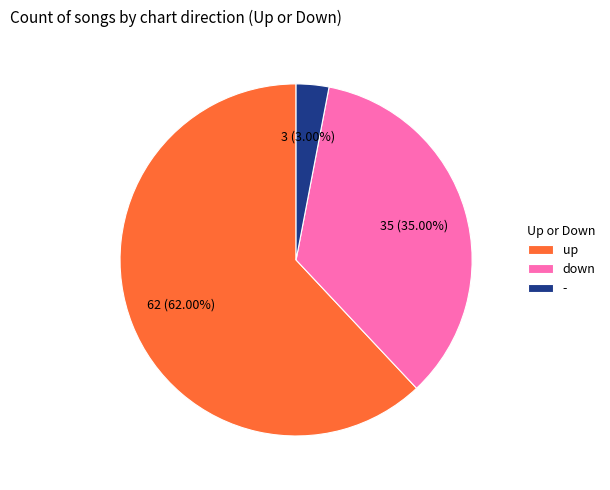

To the nearest percent, what is the average slice percentage?

33%